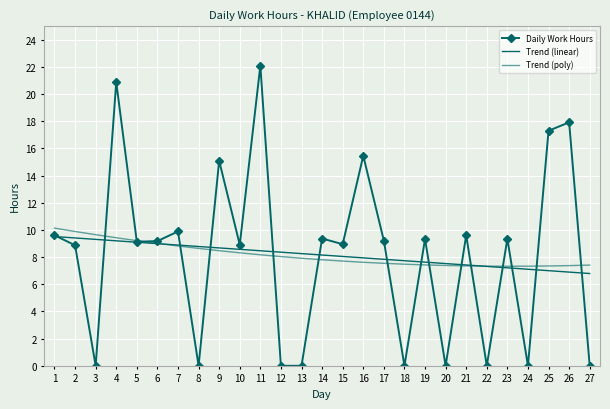

What is the approximate value of Trend (poly) at 27?

7.4